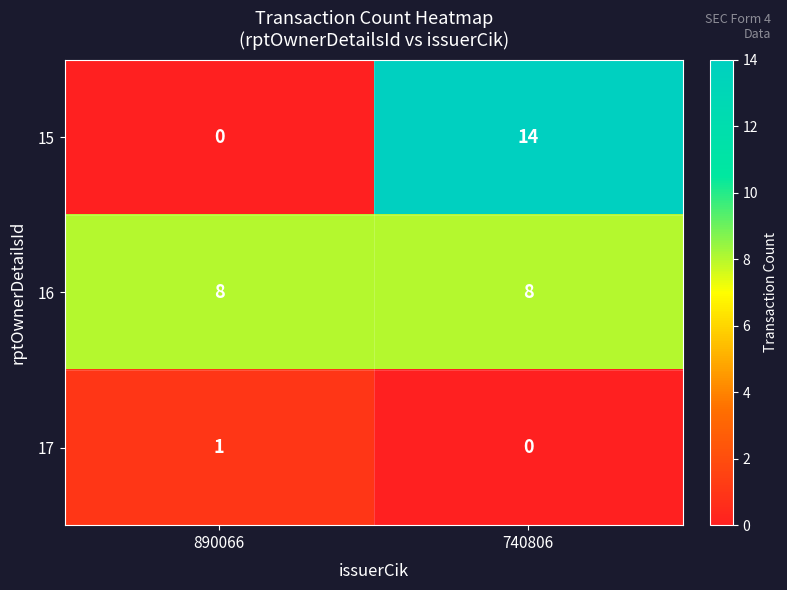

What is the spread (max minus min) of values at 740806?

14